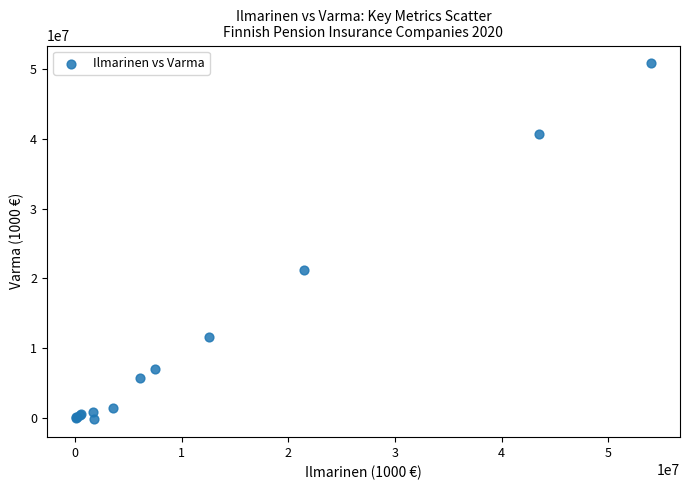

What Y value in the scatter plot is closest to 25298989?

21142400.0